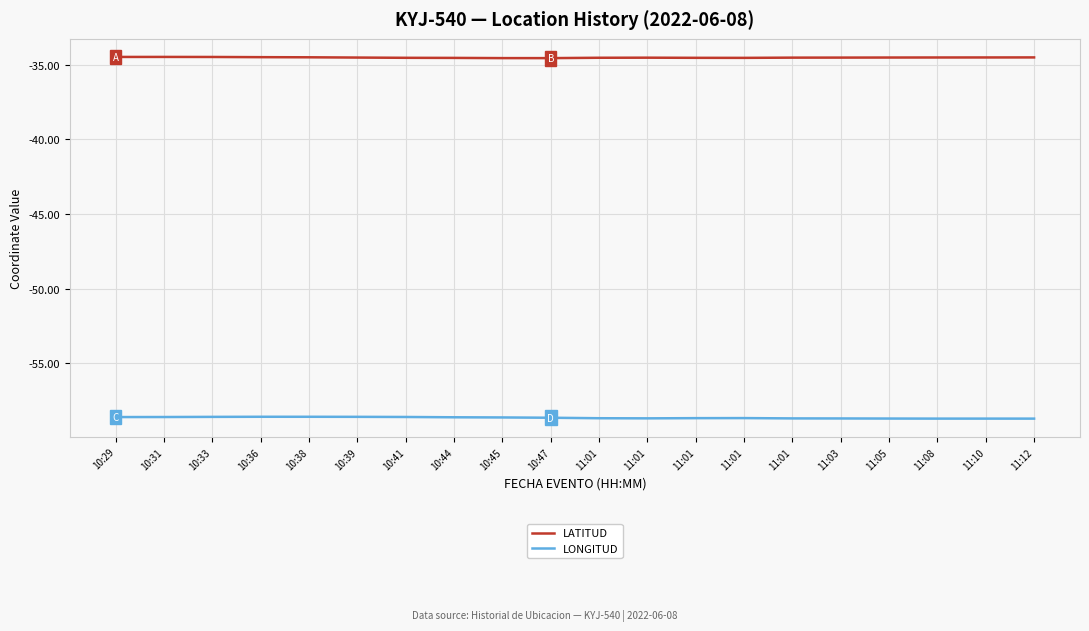

Does the chart display data point markers on the line(s)?

No